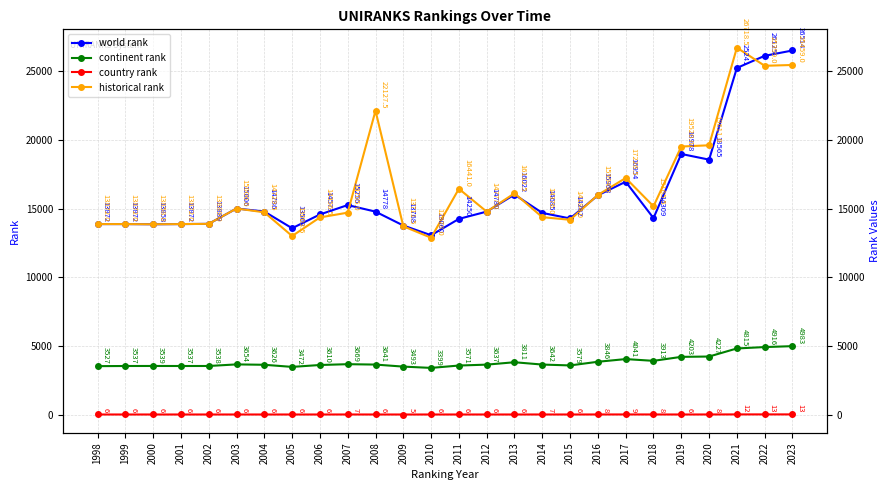

How many data points in historical rank are above 14777?

12